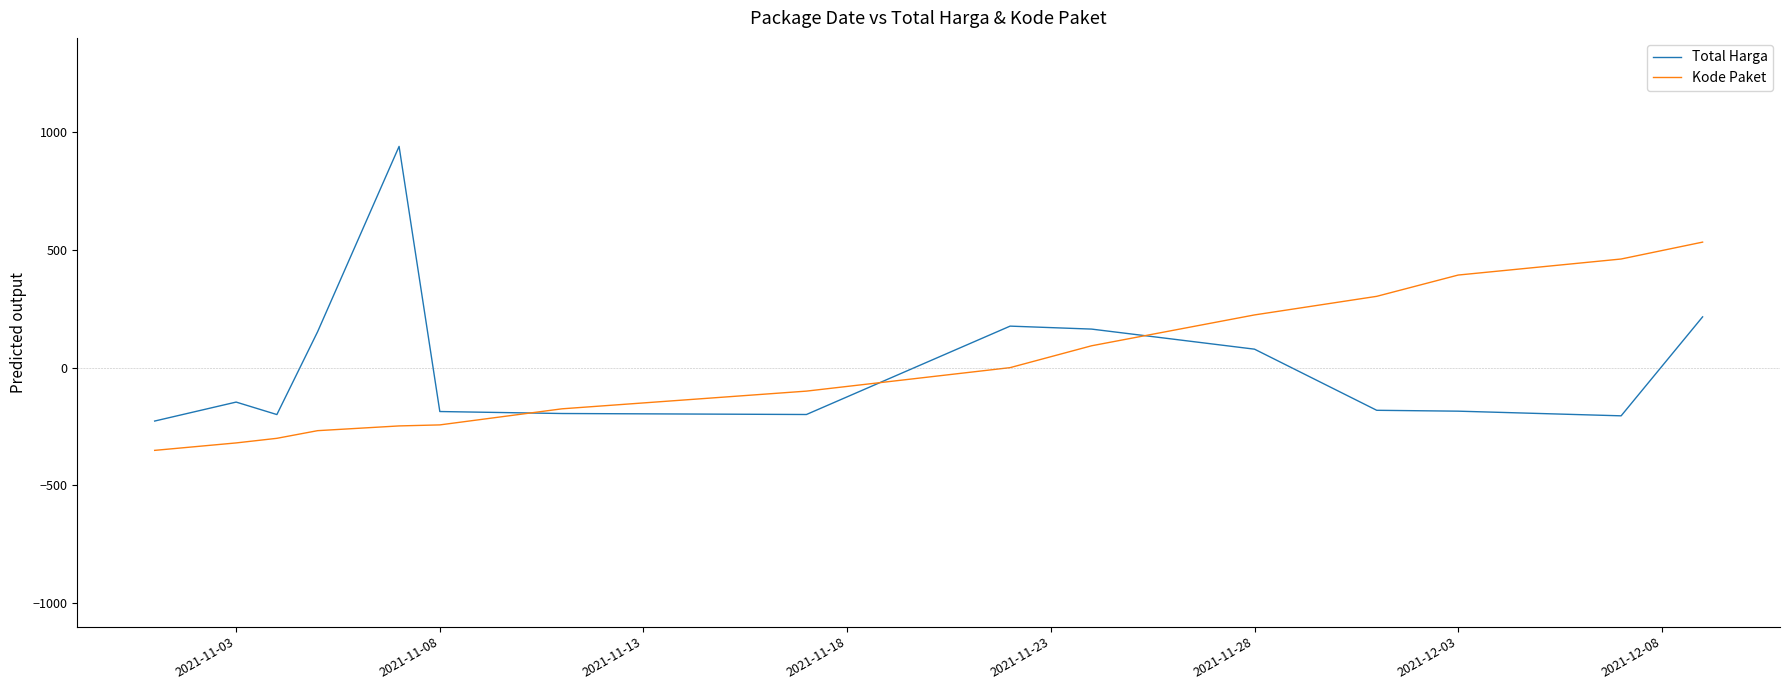

What is the maximum value shown in the chart?

939.3